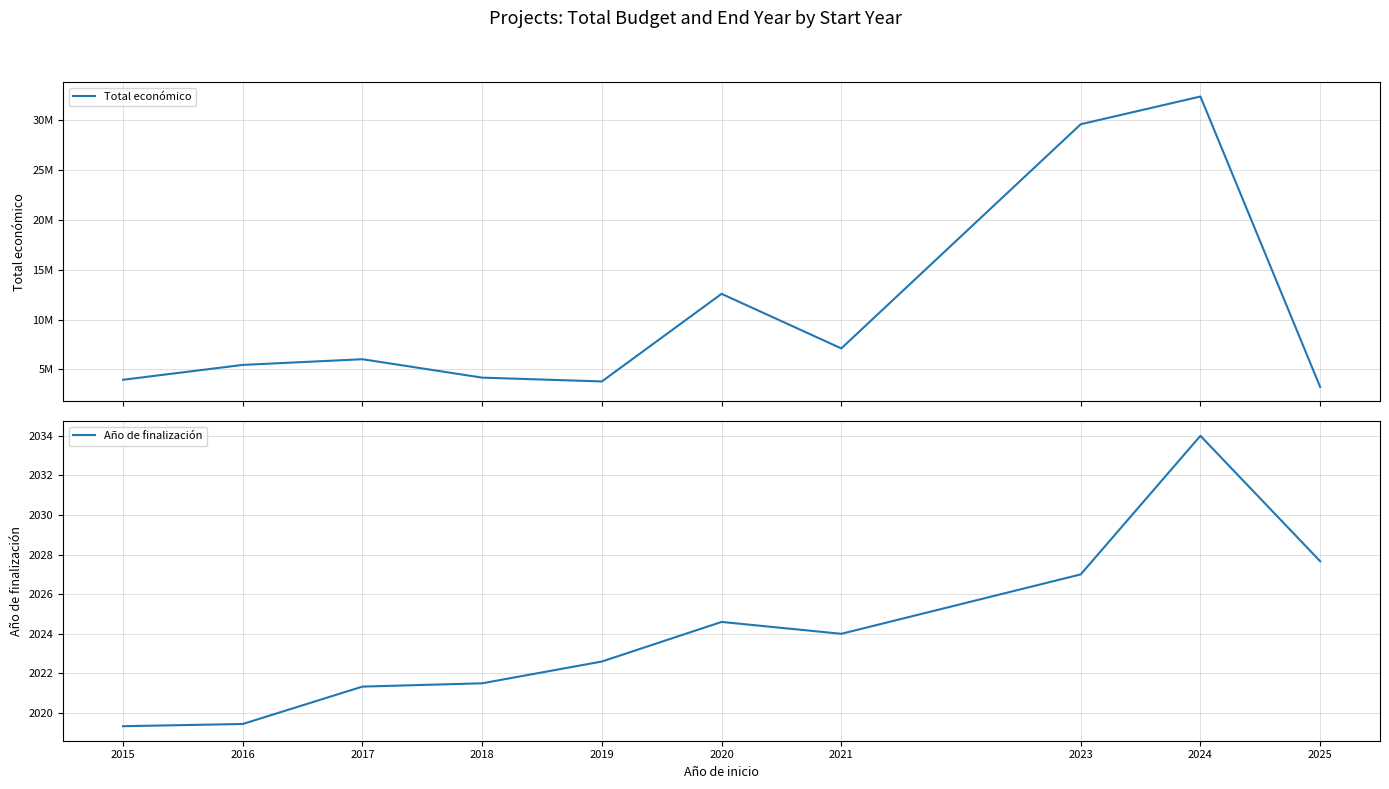

What is the minimum value shown in the chart?

2019.3